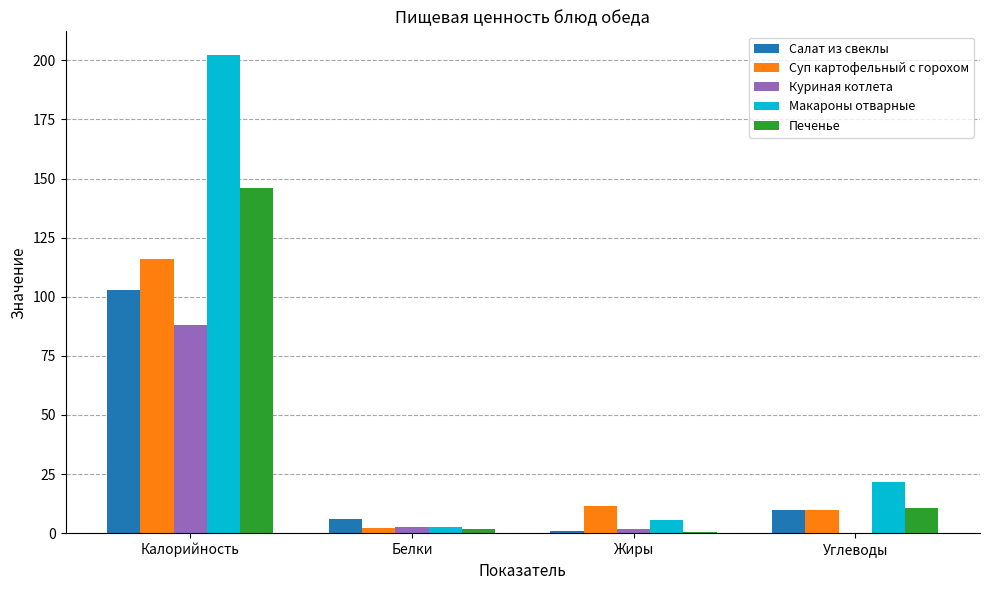

What is the sum of all Суп картофельный с горохом values?

139.5